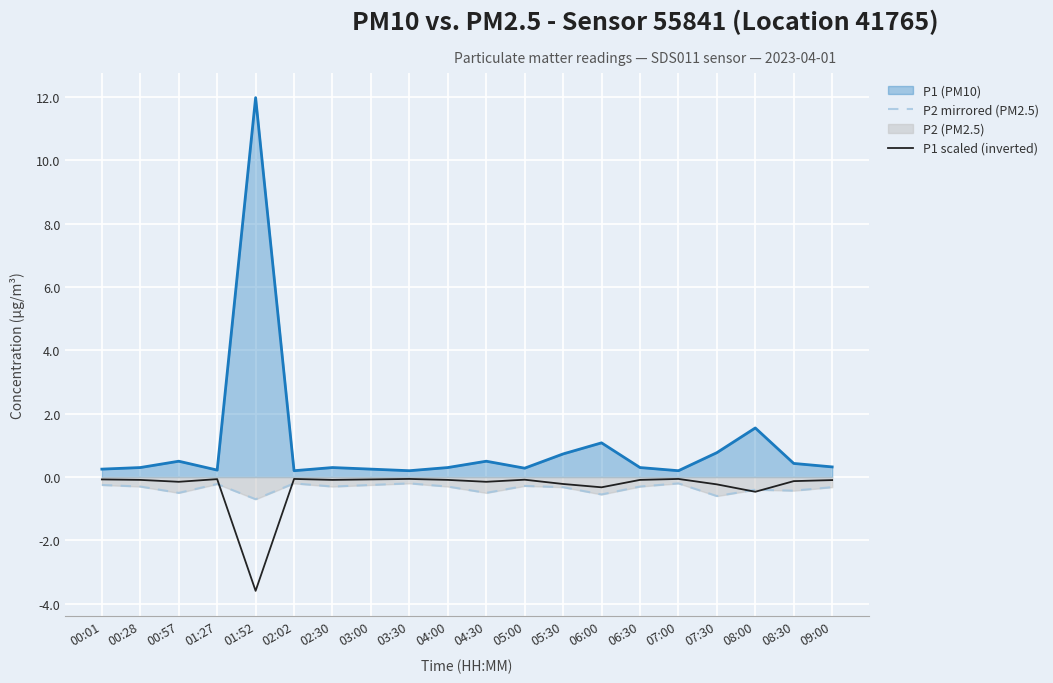

Which has a higher value, 05:30 or 03:00?

03:00